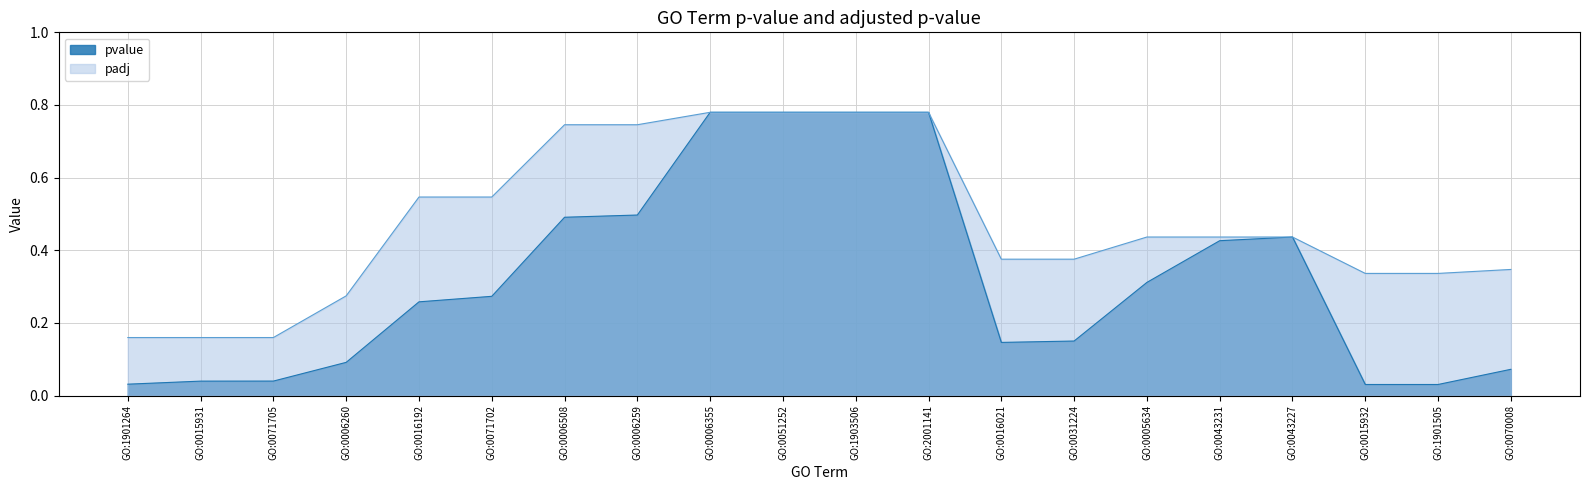

At which category does pvalue reach its first local valley?

GO:0016021